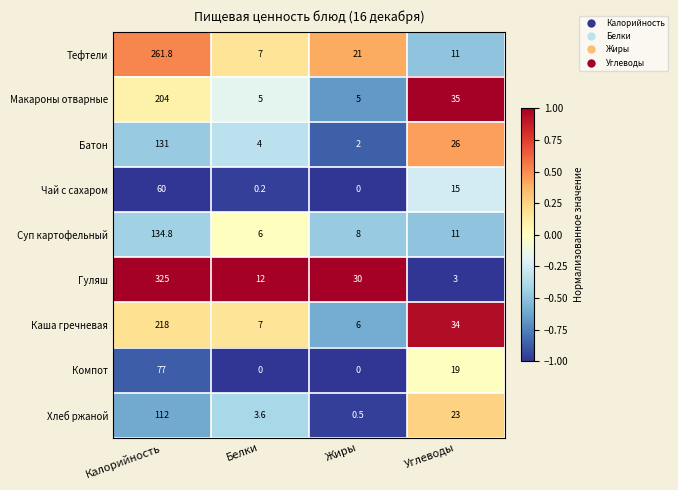

Which label corresponds to the largest value in the chart?

Калорийность